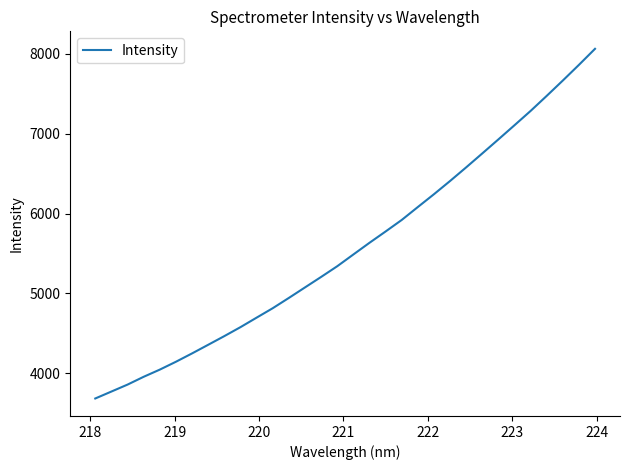

What is the difference between the maximum and minimum values?

4376.1